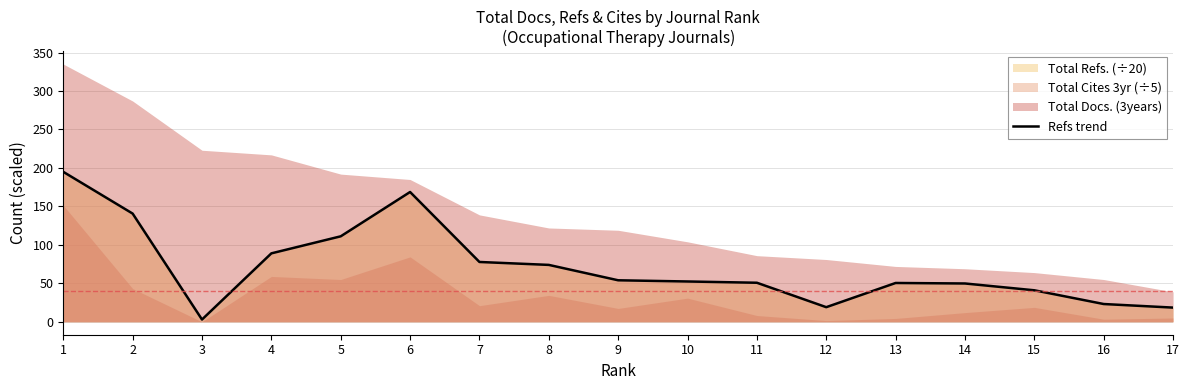

The value at 16 is 23.1. True or false?

True